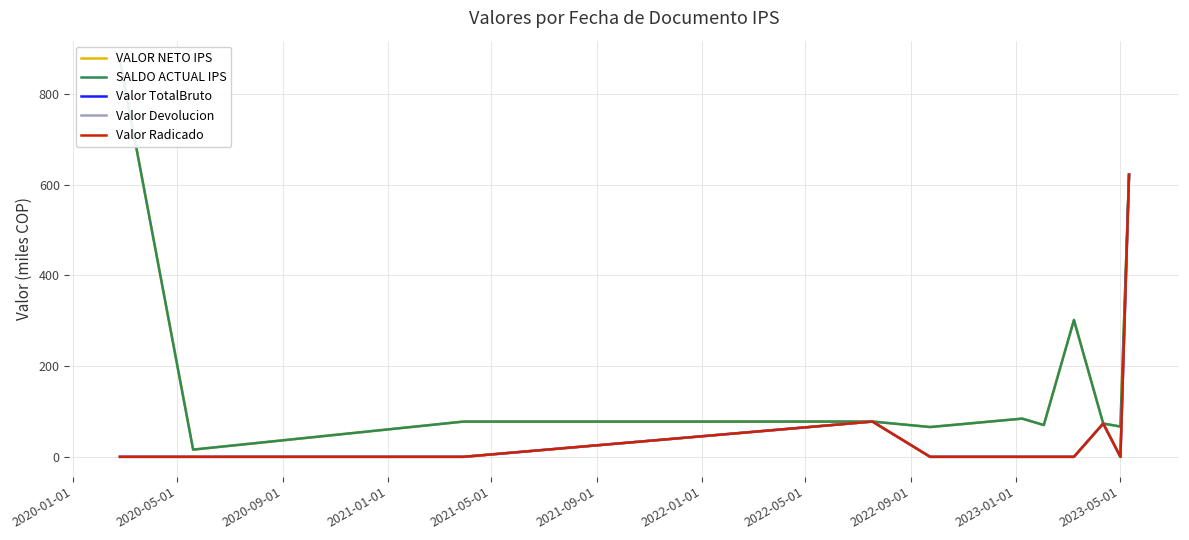

Between 2021-01-01 and 2023-01-01, which is larger?

2021-01-01